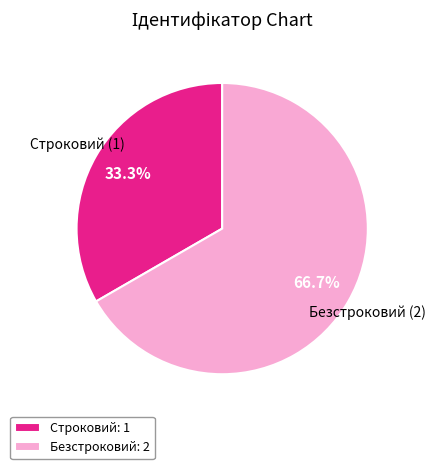

To the nearest percent, what portion does Строковий represent?

33%